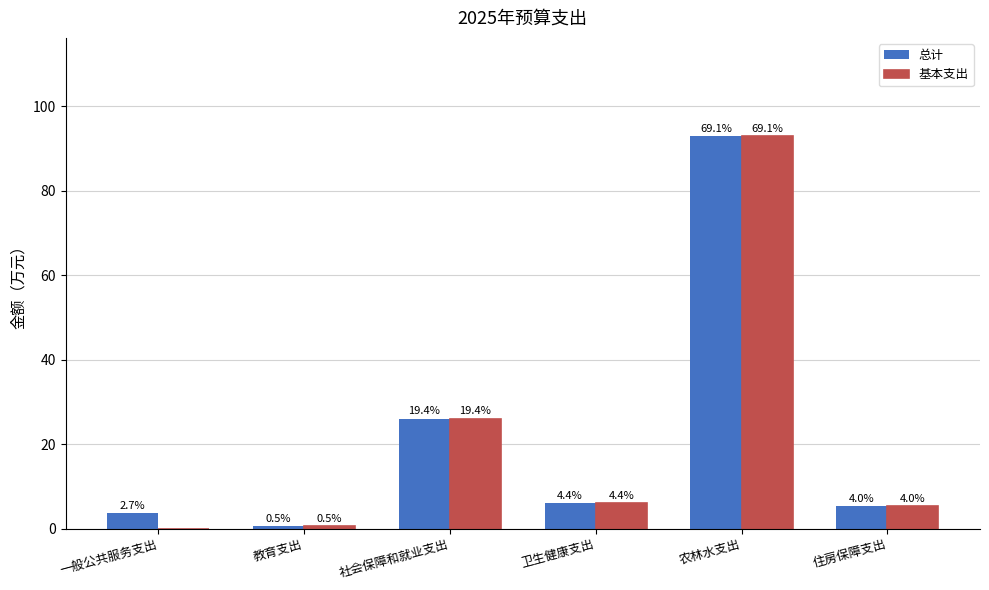

Is the value of 基本支出 at 一般公共服务支出 greater than the value of 总计 at 社会保障和就业支出?

No